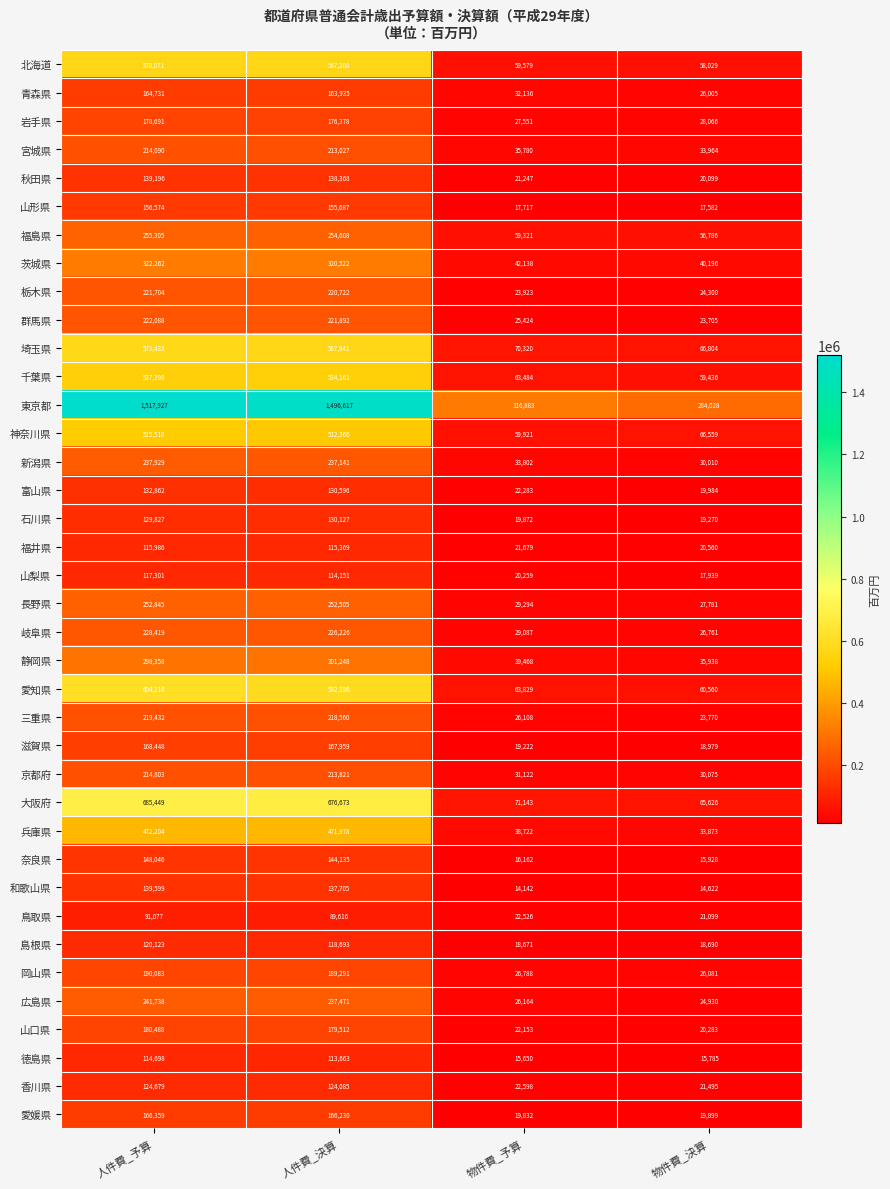

Count the number of data series in this chart.

38